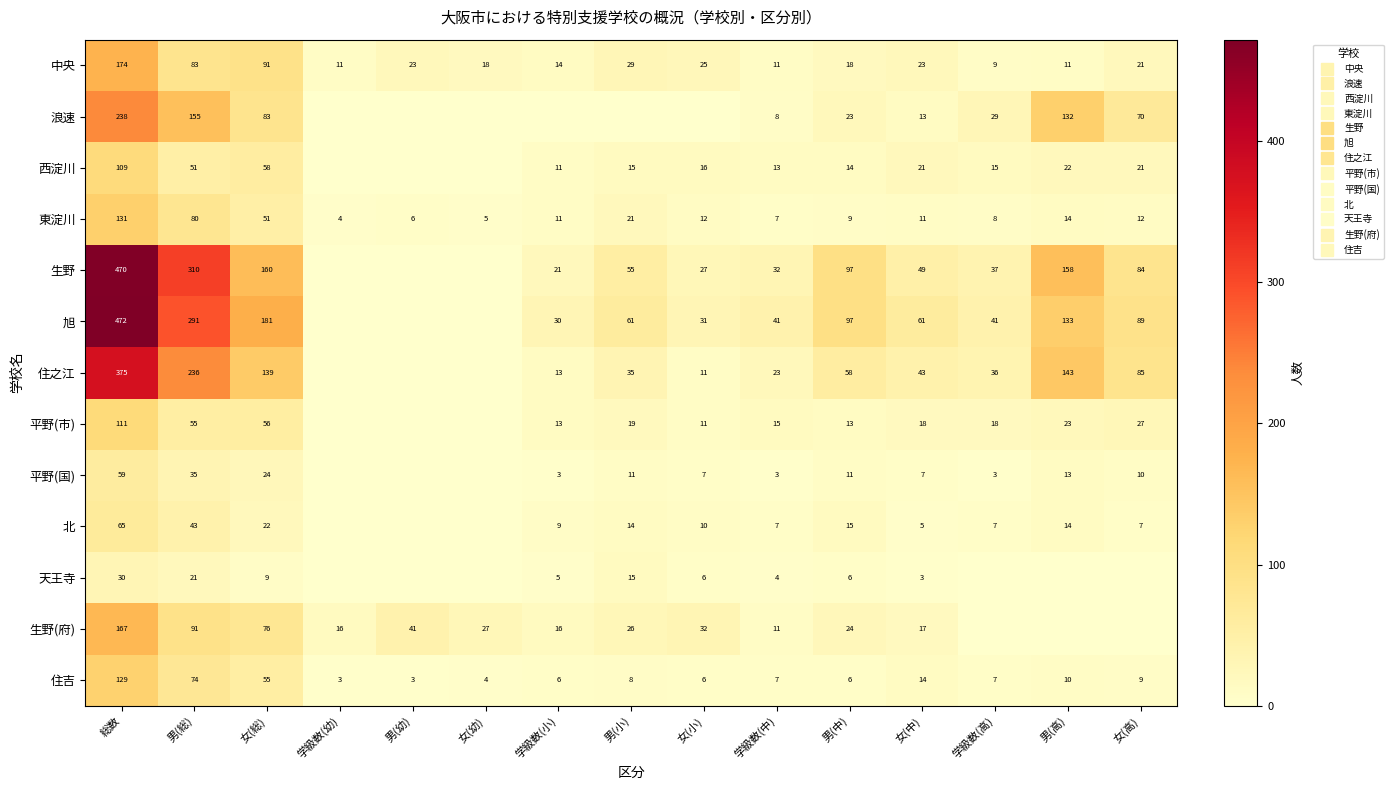

List the series in order of their peak value, highest first.

旭, 生野, 住之江, 浪速, 中央, 生野(府), 東淀川, 住吉, 平野(市), 西淀川, 北, 平野(国), 天王寺